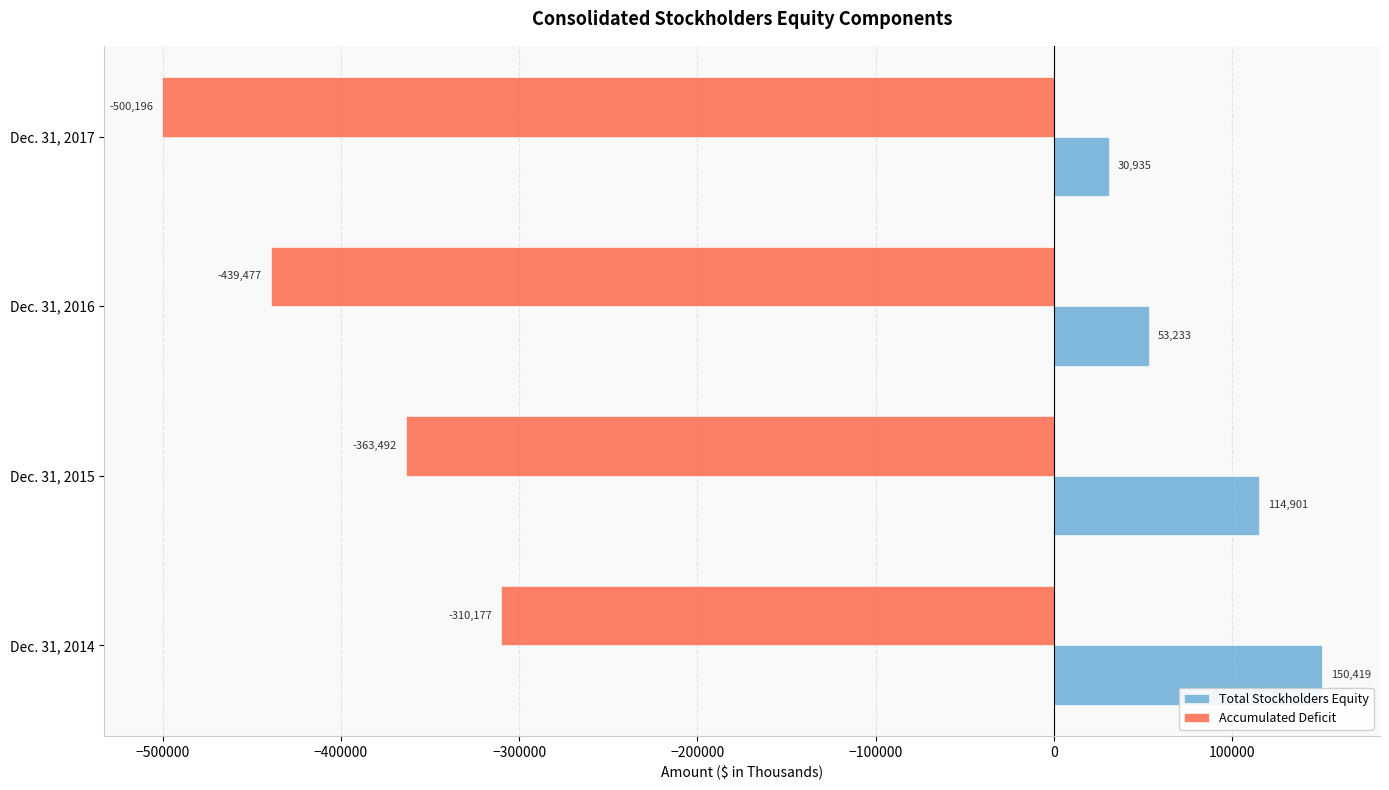

What is the minimum value for Total Stockholders Equity?

30935